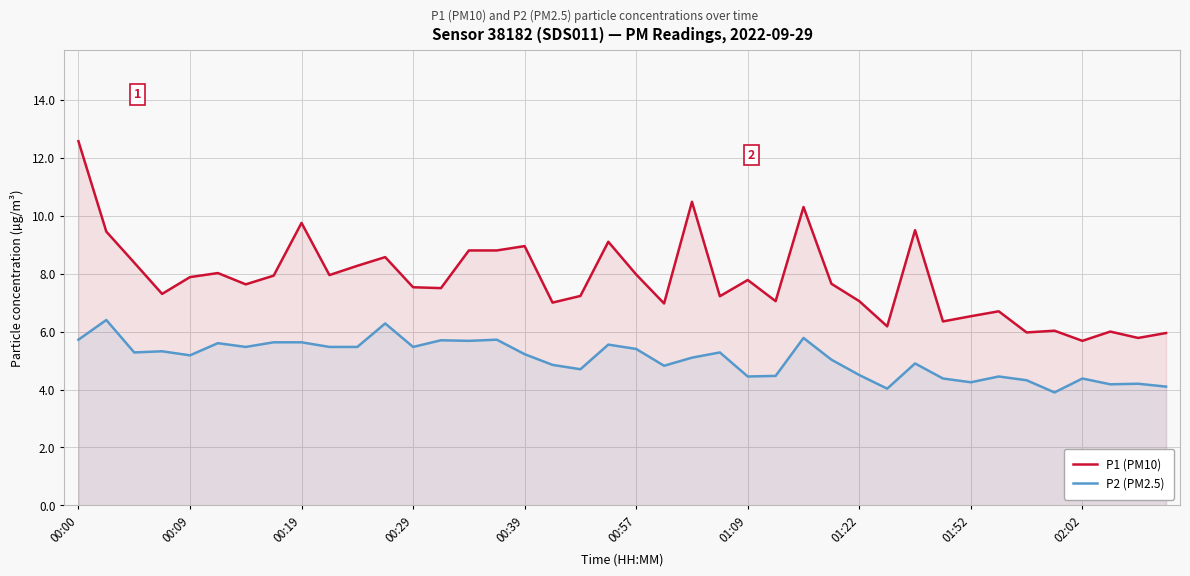

True or false: P2 (PM2.5) and P1 (PM10) cross at least once.

False